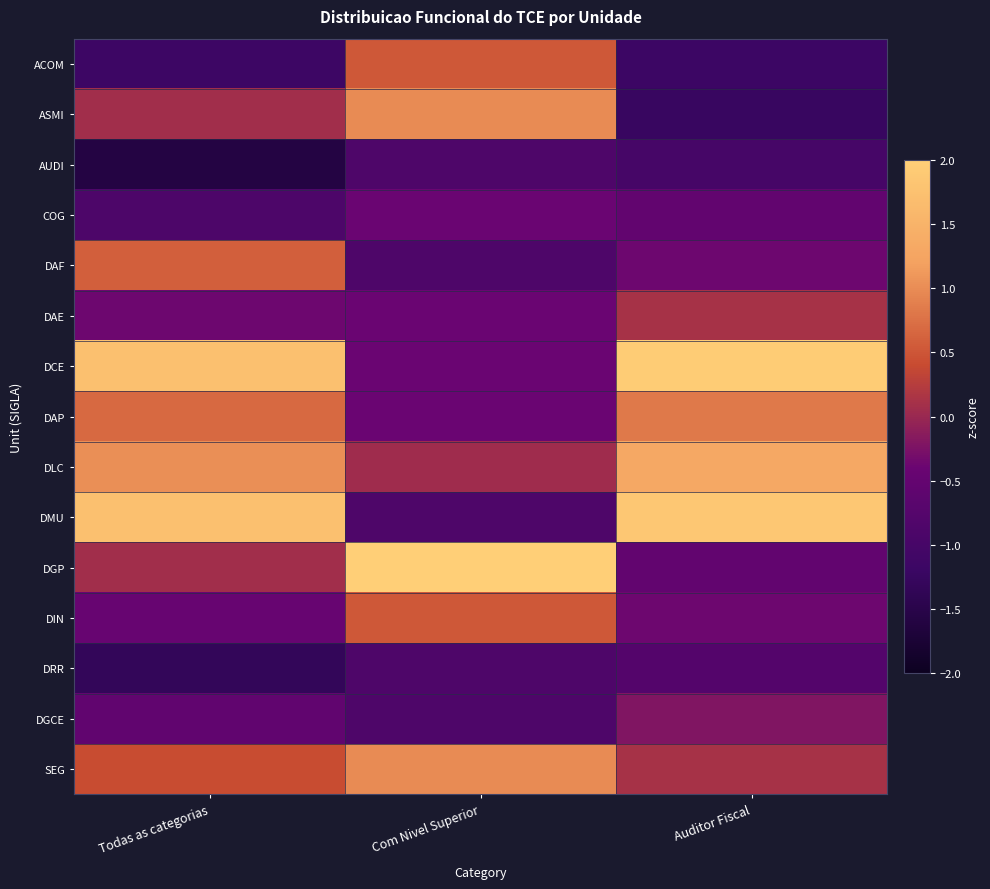

What is the spread (max minus min) of values at Com Nivel Superior?

3.7